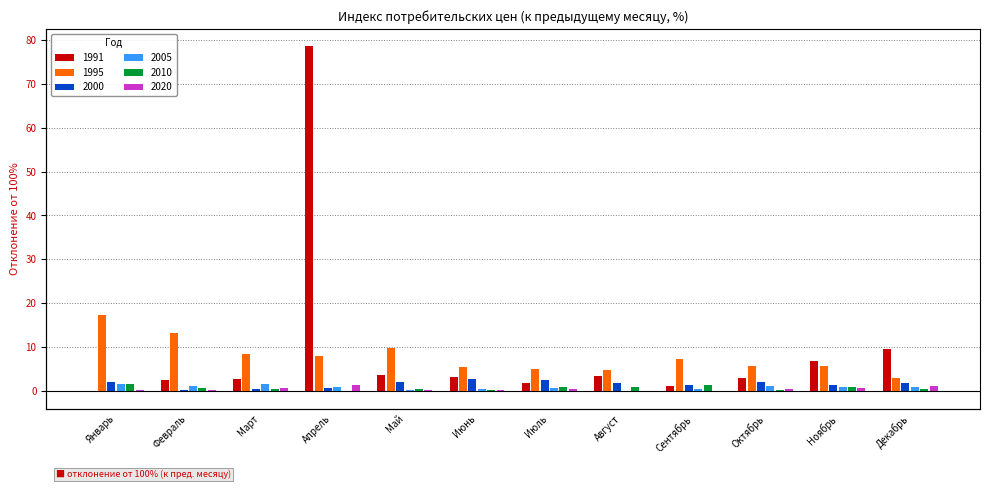

What are all the series names shown in the legend?

1991, 1995, 2000, 2005, 2010, 2020